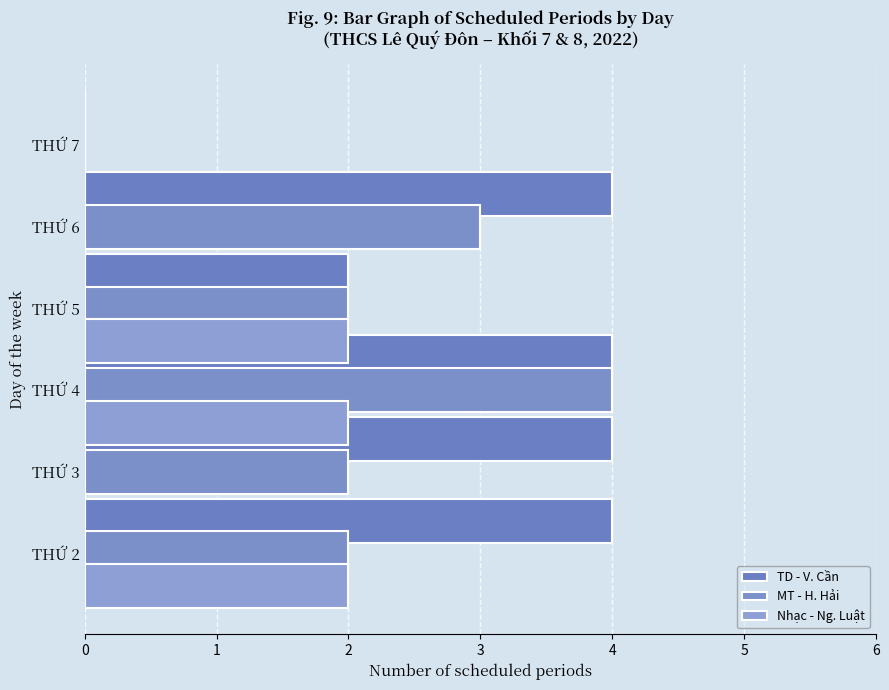

The value of Nhạc - Ng. Luật at THỨ 3 is 1. True or false?

False